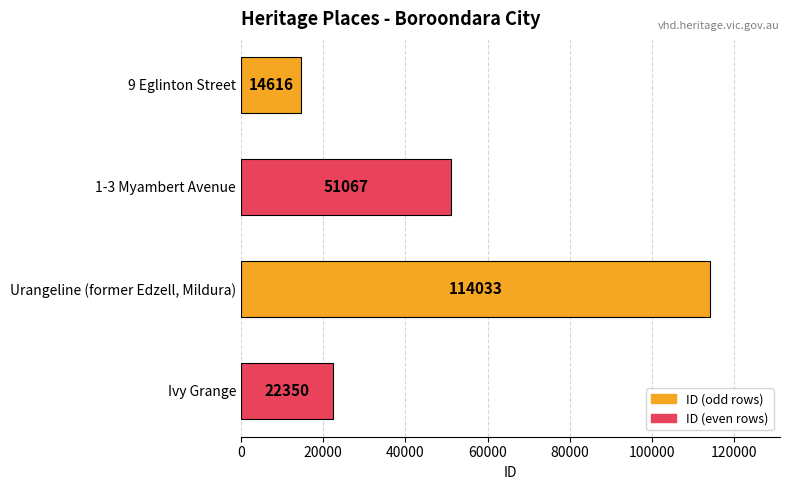

Where is the data nearest to the value 64324?

1-3 Myambert Avenue